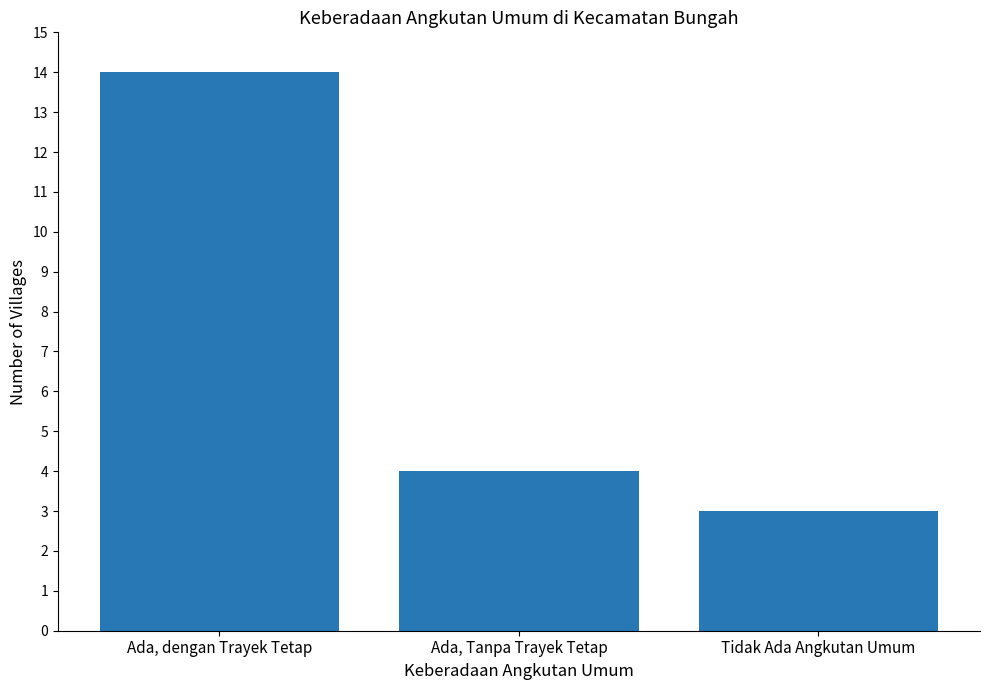

What is the sum of all values?

21